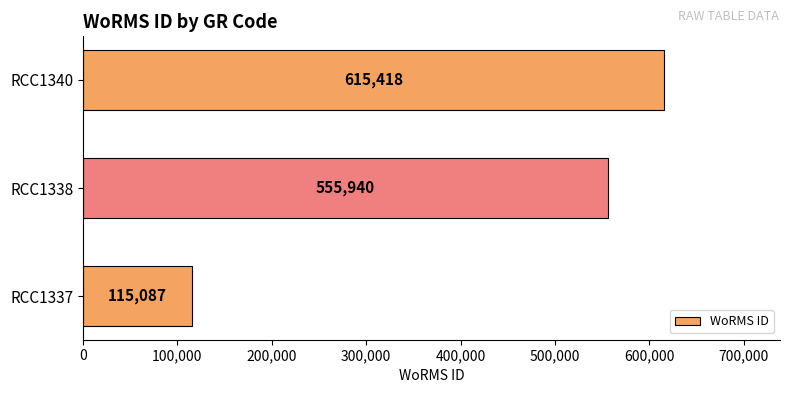

Reading bottom to top, what are all the values shown in this chart?

RCC1337=115087	RCC1338=555940	RCC1340=615418